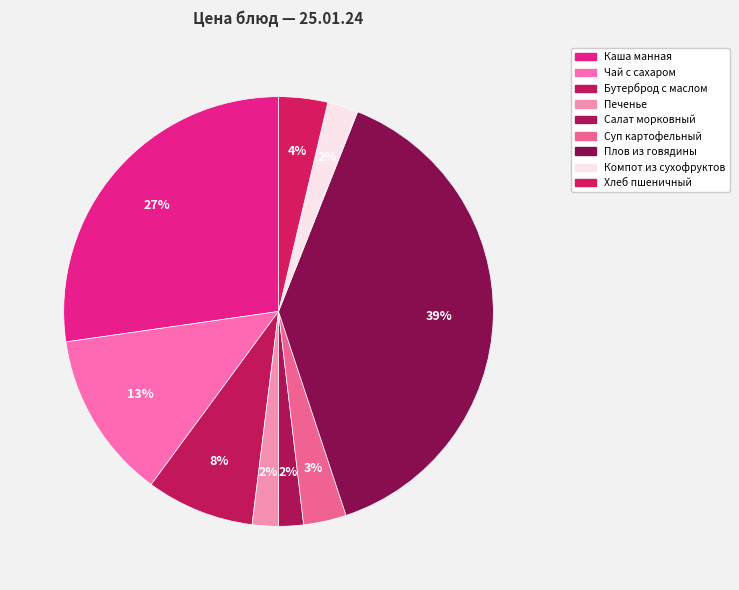

To the nearest percent, what is the difference between the largest and smallest slice percentages?

37%